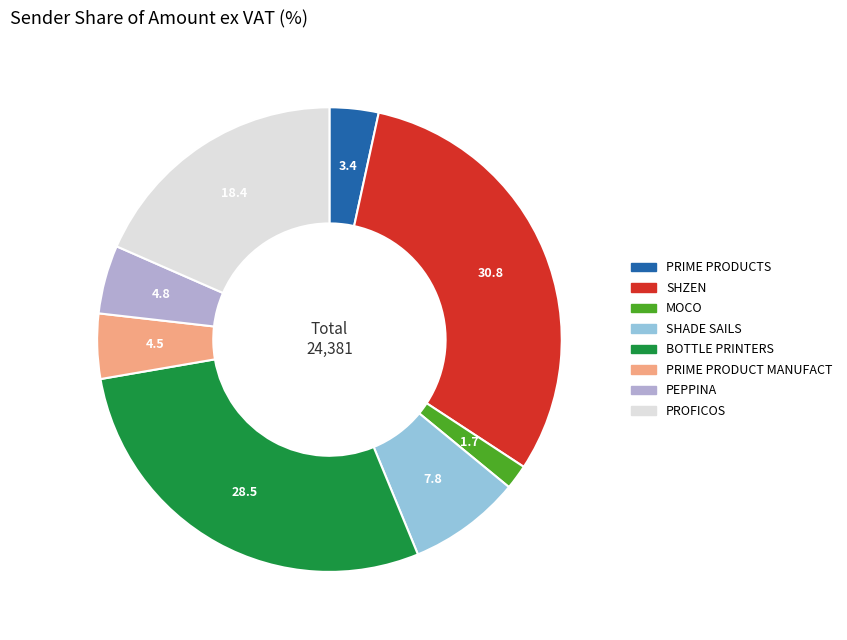

Between SHZEN and MOCO, which is larger?

SHZEN